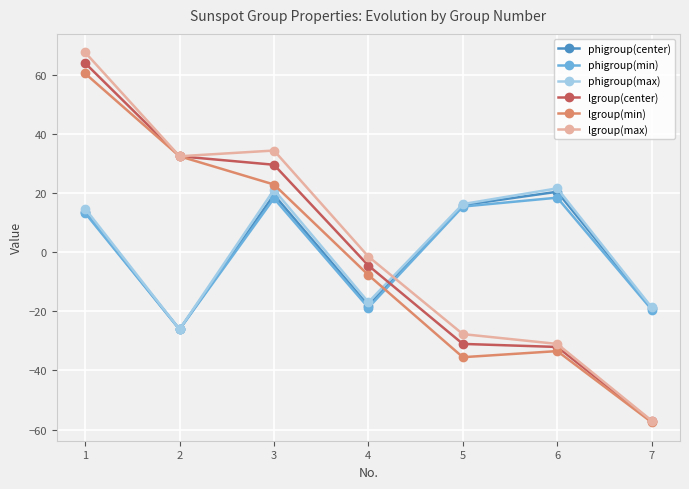

How many intersections are there between lgroup(max) and phigroup(min)?

1